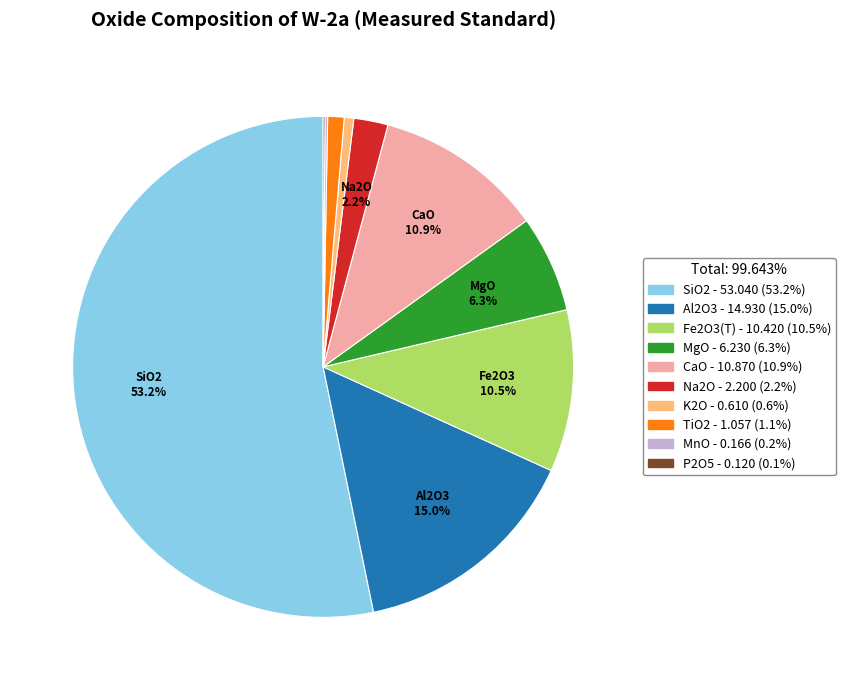

Which has a higher value, TiO2 or CaO?

CaO